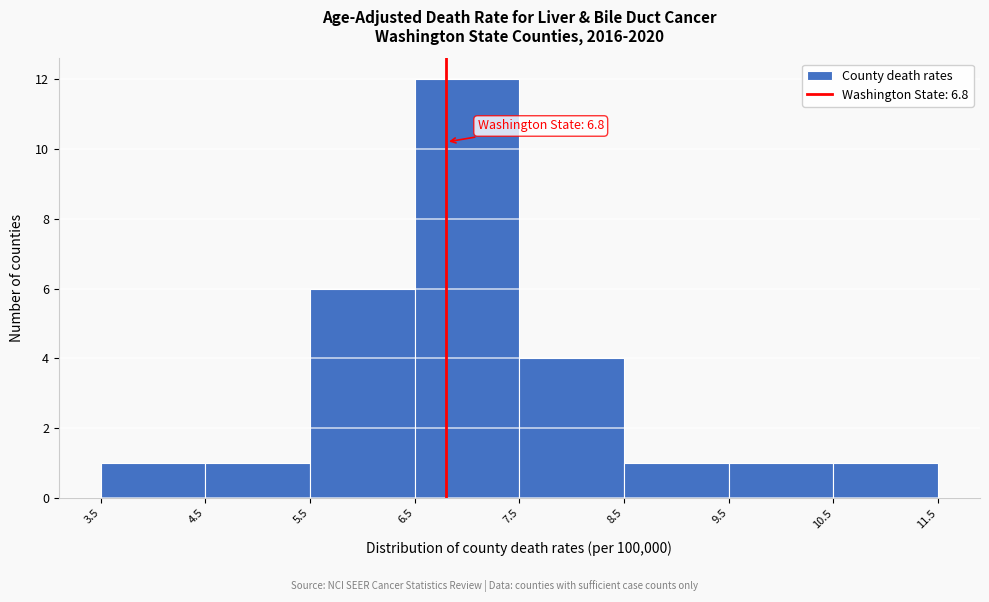

Which range on the x-axis has the tallest bar?

6.5 to 7.5